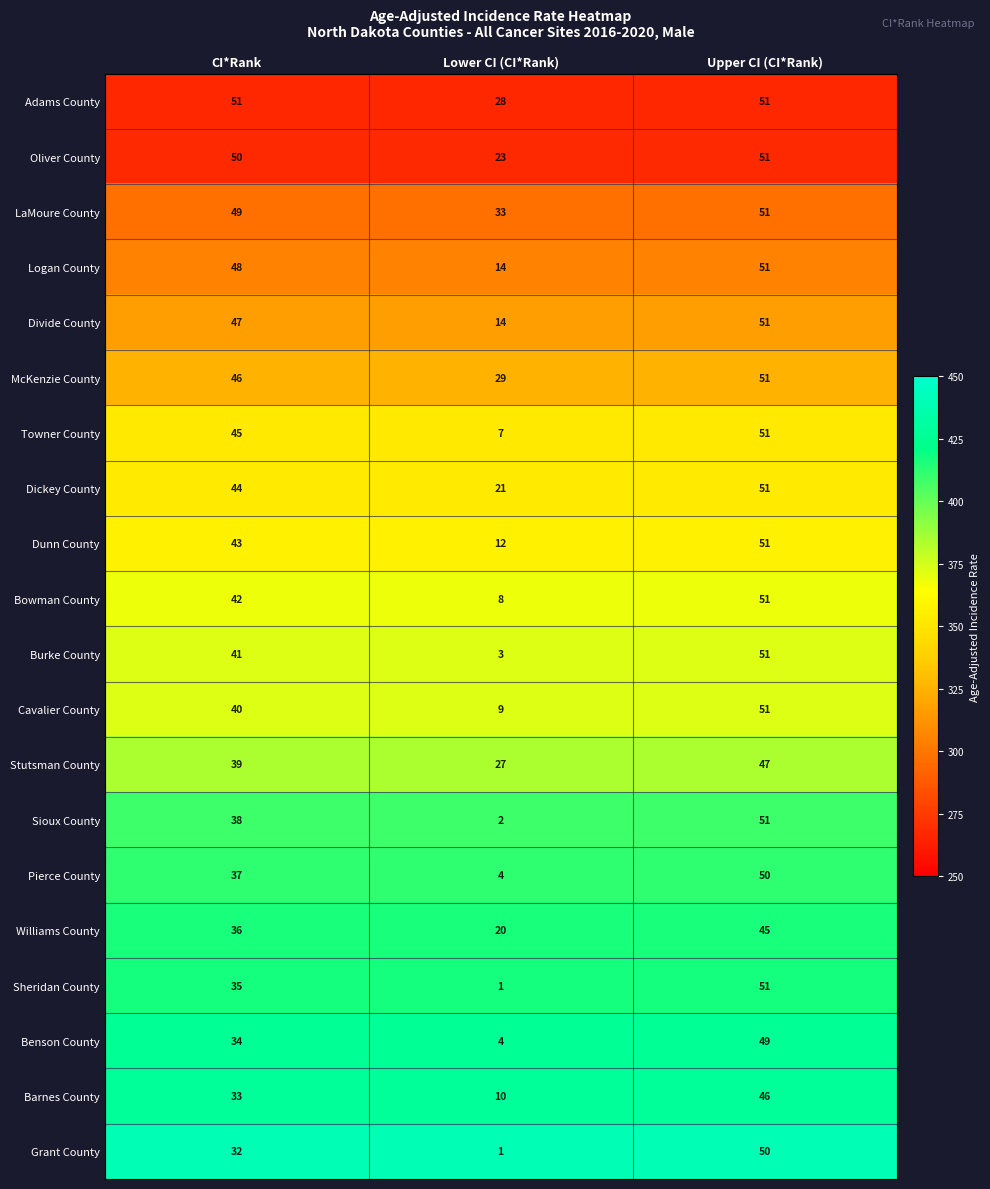

At which category is the sum across all series the highest?

Upper CI (CI*Rank)